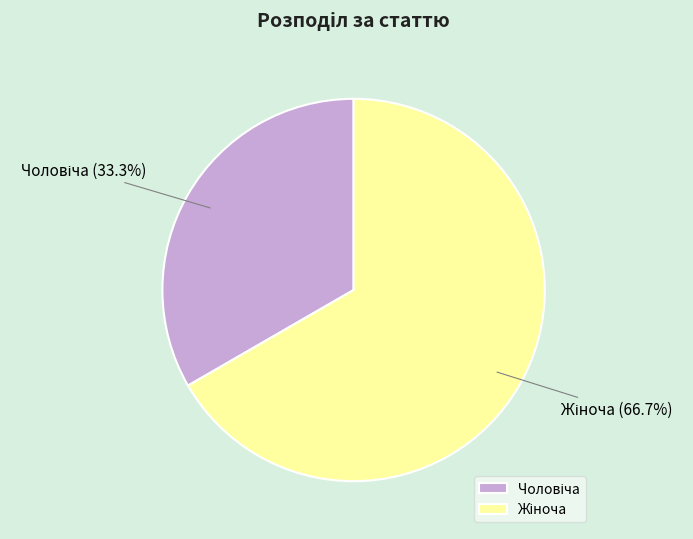

Does any single category account for the majority?

Yes